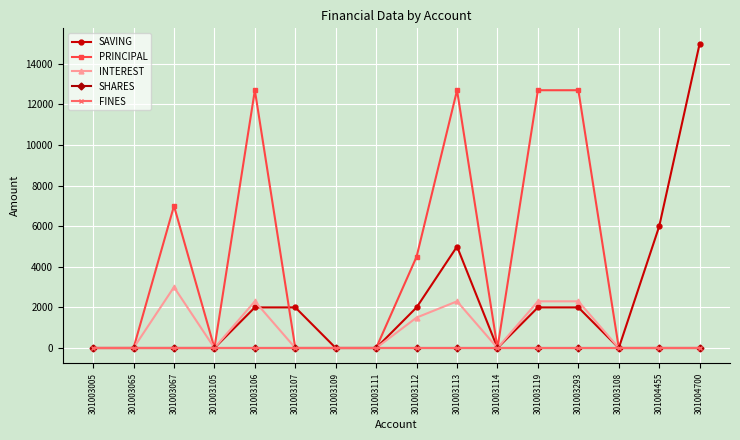

True or false: FINES has more than 0 points higher than both neighbors.

False